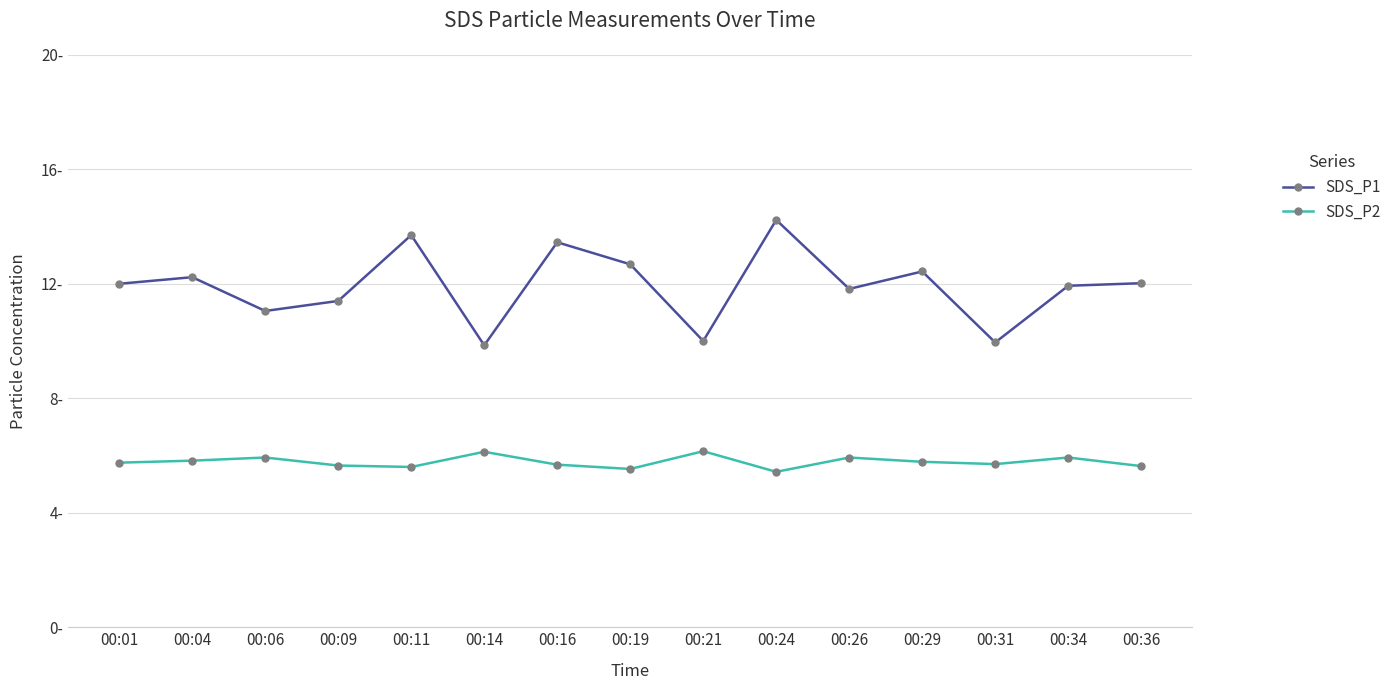

Is the value of SDS_P2 at 00:14 greater than the value of SDS_P1 at 00:14?

No